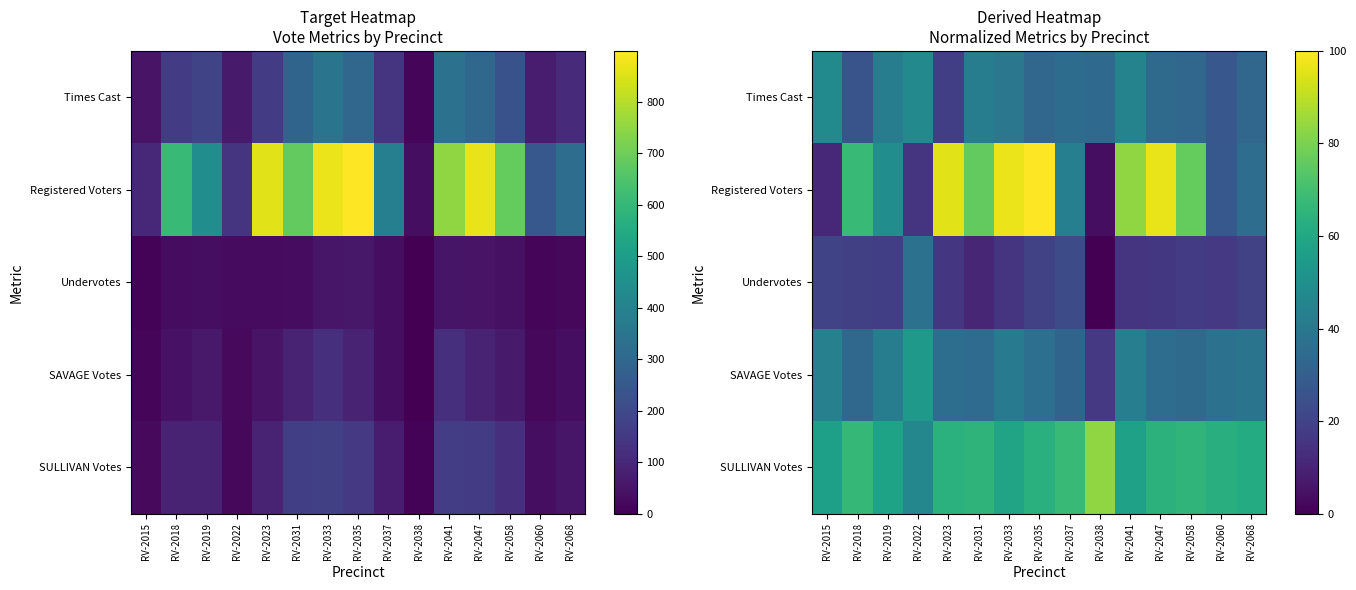

How many values in the SULLIVAN Votes series exceed 63?

8